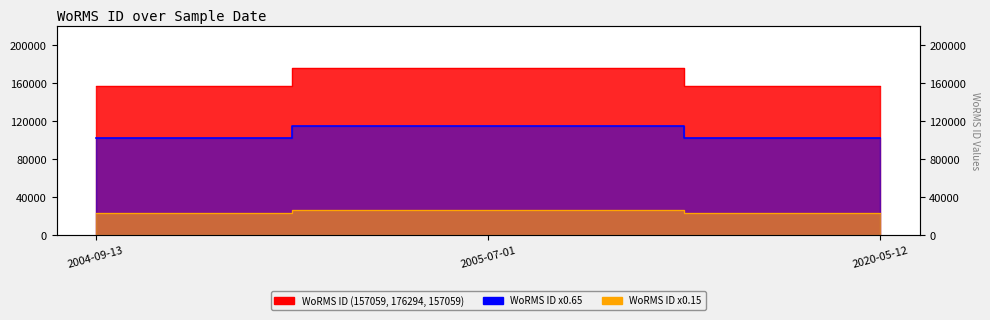

Is it true that the value at 2004-09-13 is 258227?

False